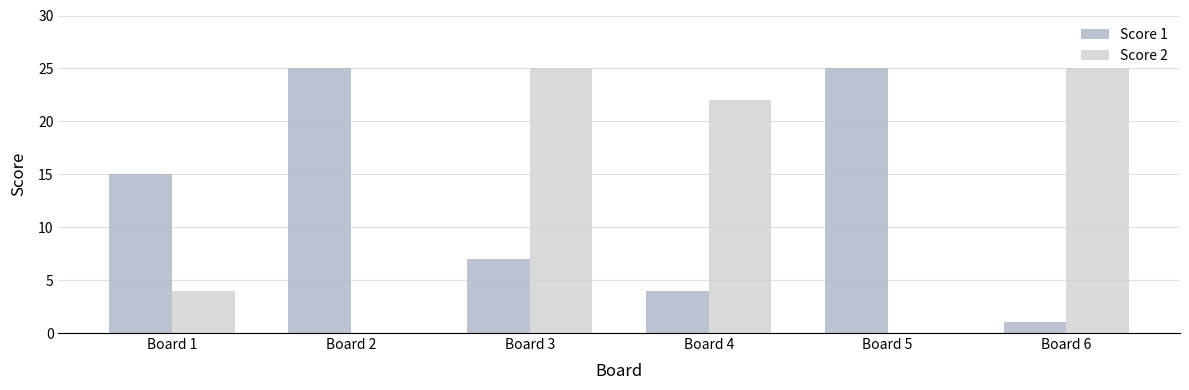

Count the Score 1 values in the range 4 to 25.

5